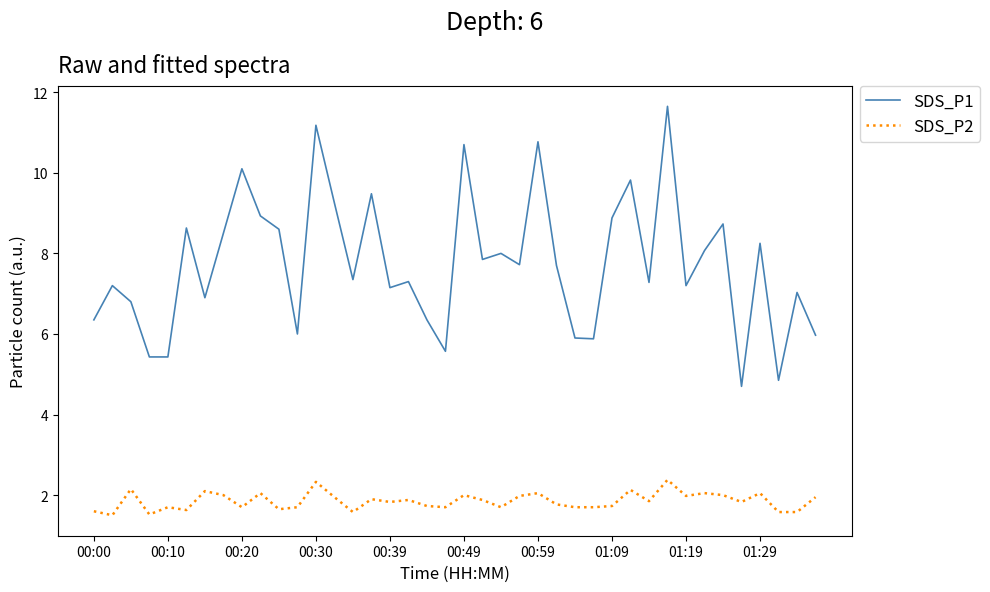

True or false: SDS_P2 and SDS_P1 cross at least once.

False